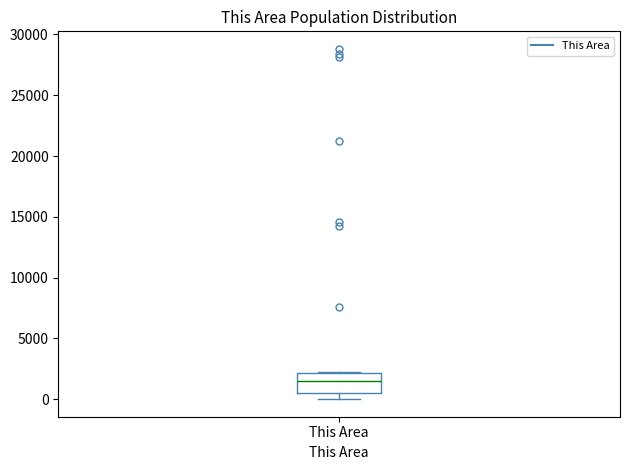

Read this box plot against the y-axis: the position of the median line, the range covered by the box, and the ends of both whiskers. The values are not printed on the chart, so give them approximately, as read against the axis.

median 1500, box 500 to 2000, whiskers 0 to 2000